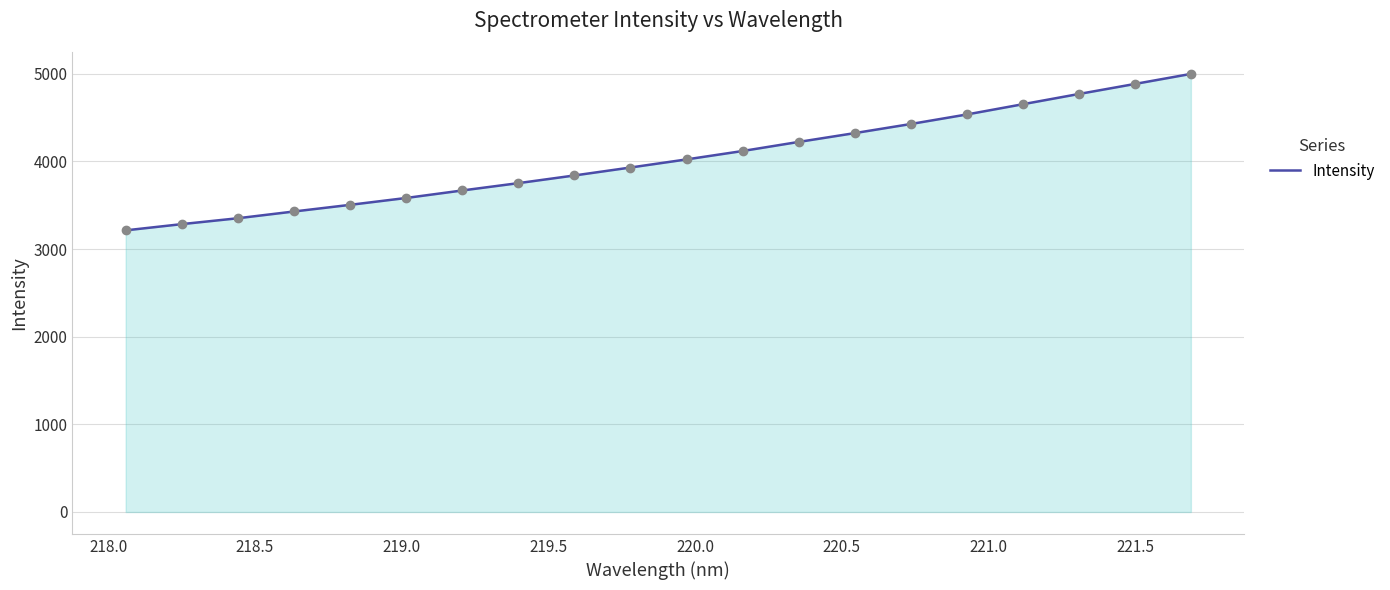

What is the difference between the maximum and minimum values?

1785.1